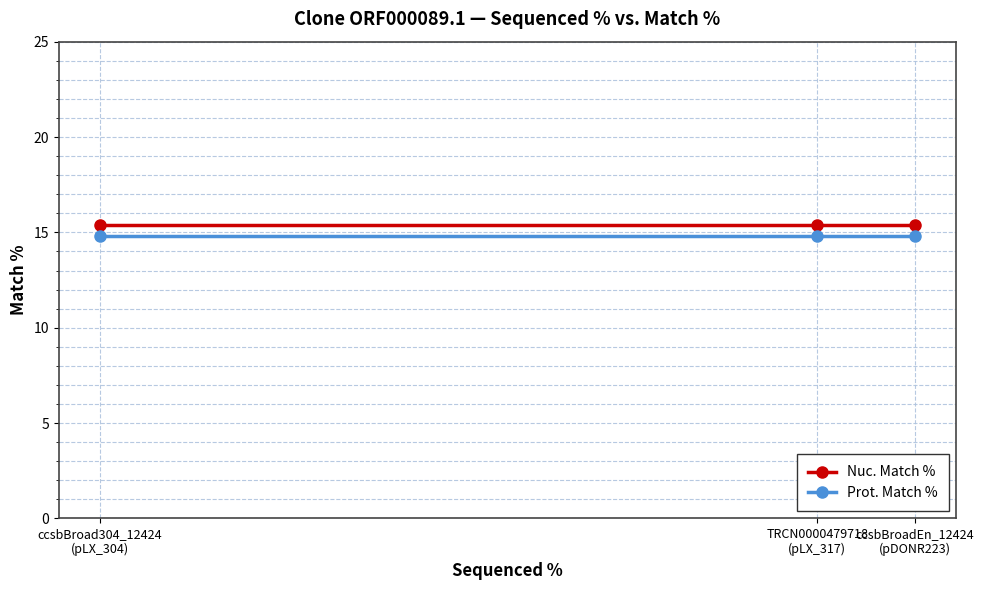

Which series has the largest total across all categories?

Nuc. Match %